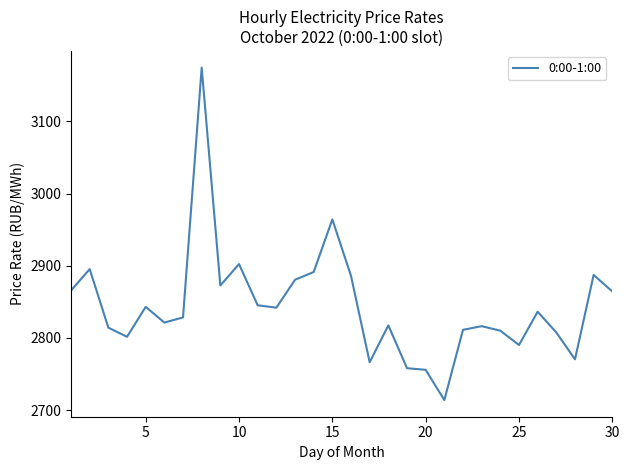

What is the maximum value shown in the chart?

3174.7